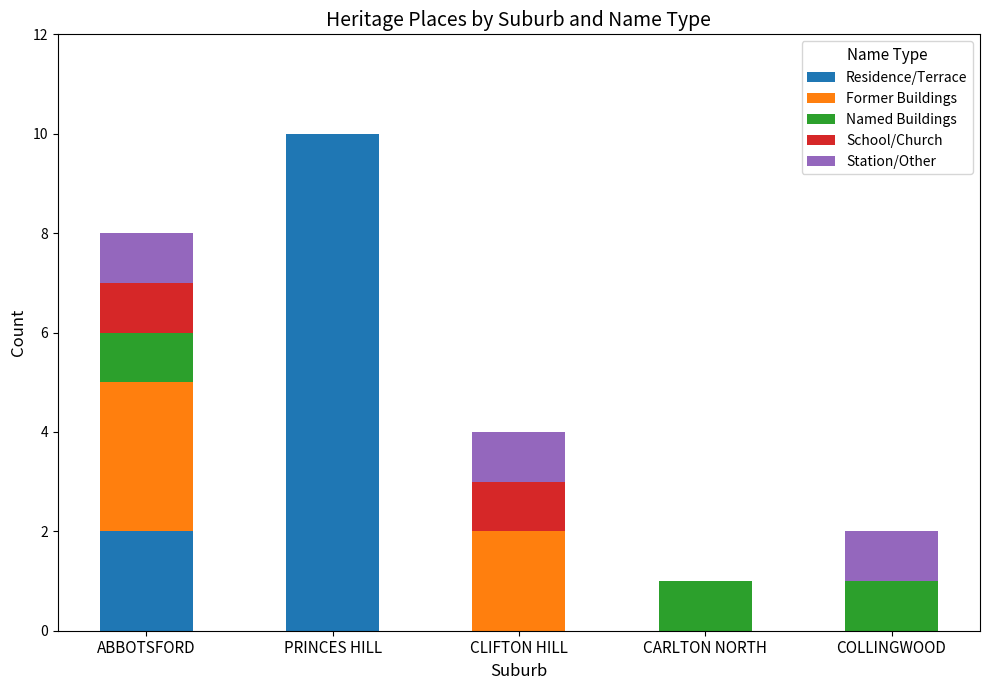

What is the highest value of the Residence/Terrace series?

10